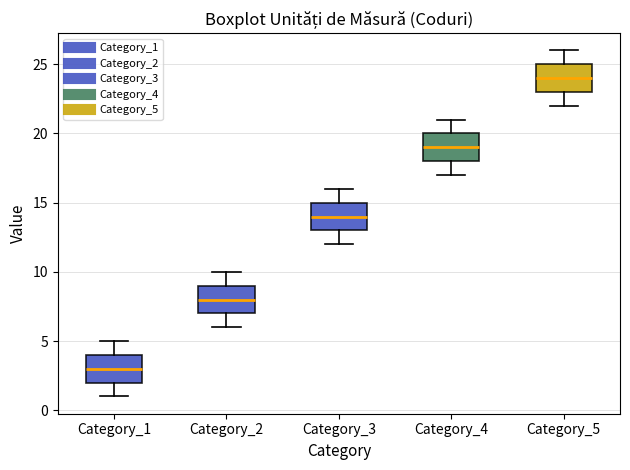

Reading left to right, transcribe this box plot: for each box, give where its median line is, the range the box spans, and where its two whiskers end, as read against the y-axis. The values are not printed on the chart, so give them approximately, as read against the axis.

Category_1: median 3, box 2 to 4, whiskers 1 to 5
Category_2: median 8, box 7 to 9, whiskers 6 to 10
Category_3: median 14, box 13 to 15, whiskers 12 to 16
Category_4: median 19, box 18 to 20, whiskers 17 to 21
Category_5: median 24, box 23 to 25, whiskers 22 to 26